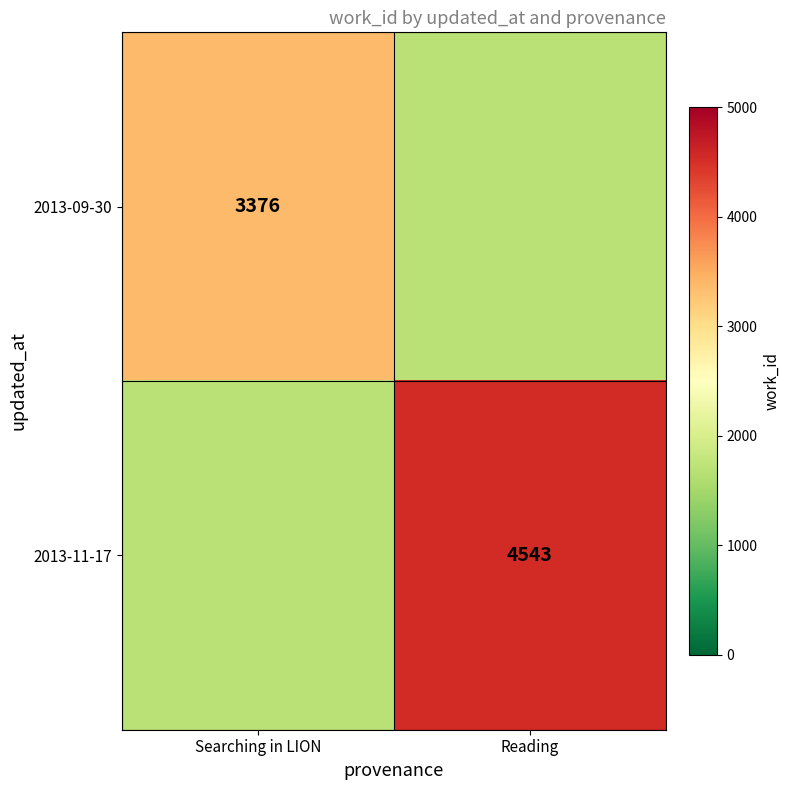

The 2013-09-30 series shows 5305 at Searching in LION. True or false?

False